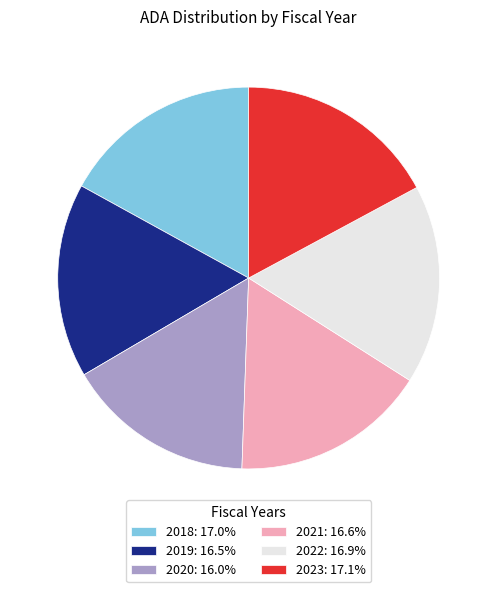

Is there any slice that represents more than half of the pie?

No